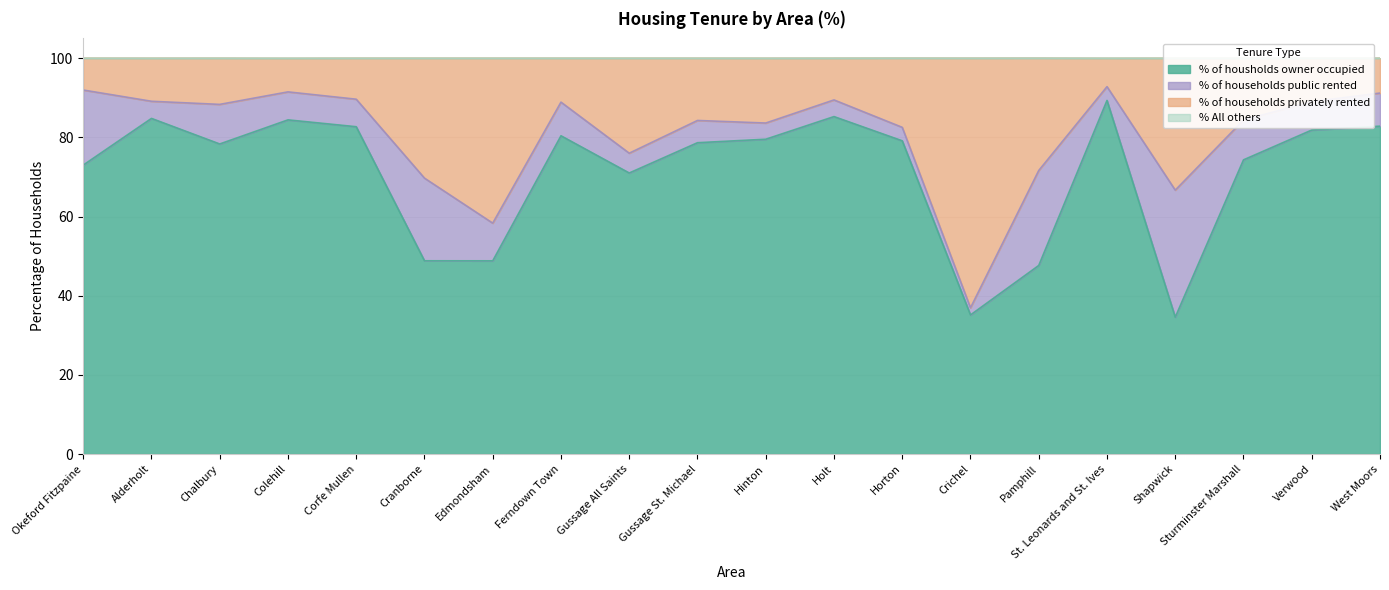

Read the % of housholds owner occupied value at Shapwick.

34.6